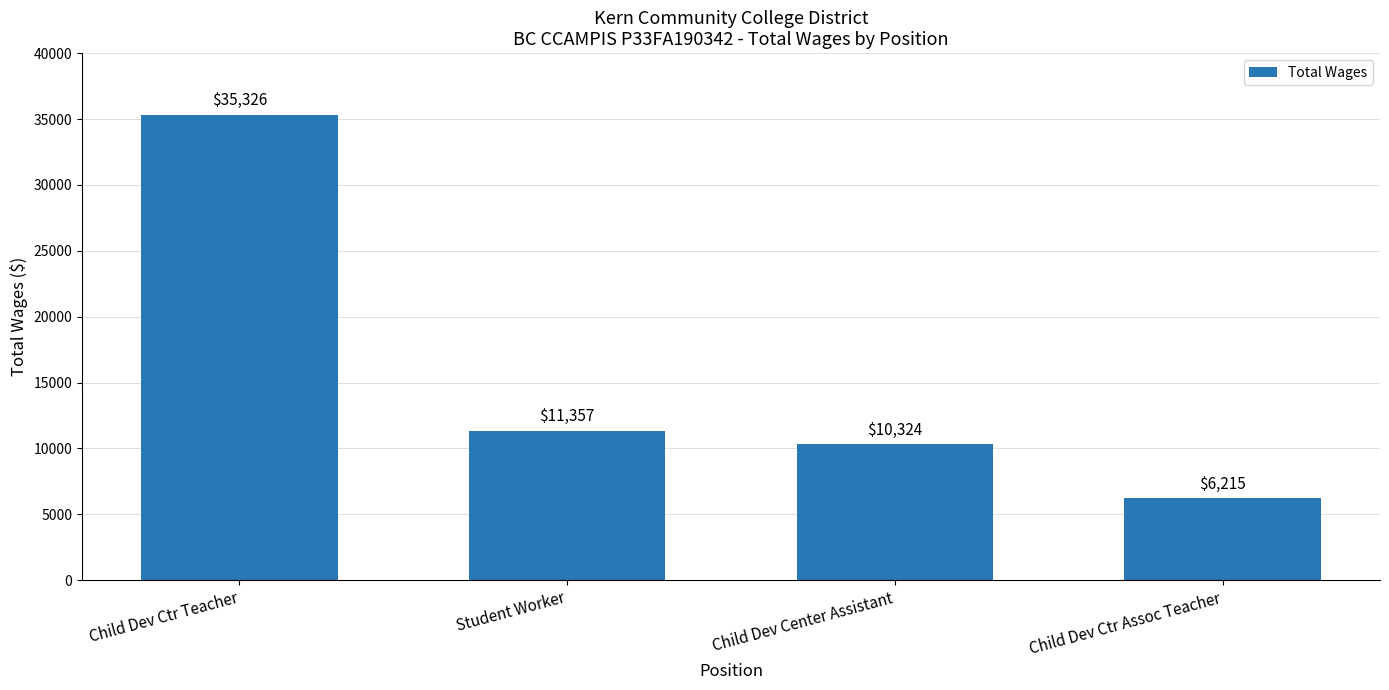

What is the greatest value displayed?

35326